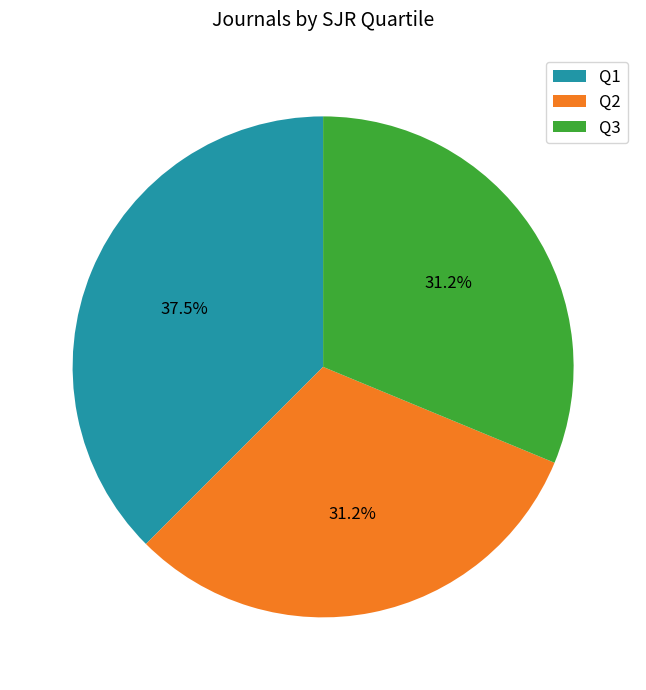

Do Q2 and Q1 together represent more than half of the pie?

Yes